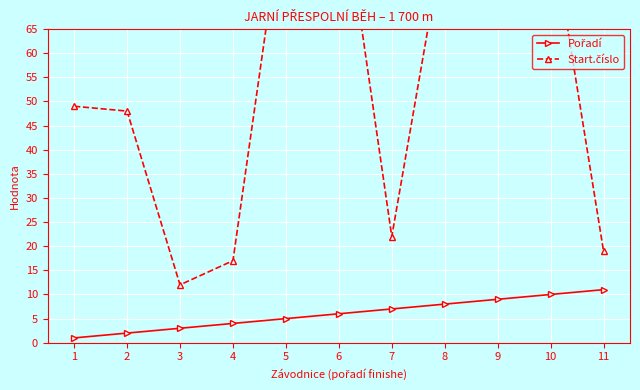

Reading left to right, extract all data points from this chart.

Pořadí: 1=1	2=2	3=3	4=4	5=5	6=6	7=7	8=8	9=9	10=10	11=11
Start.číslo: 1=49	2=48	3=12	4=17	5=94	6=98	7=22	8=85	9=70	10=87	11=19